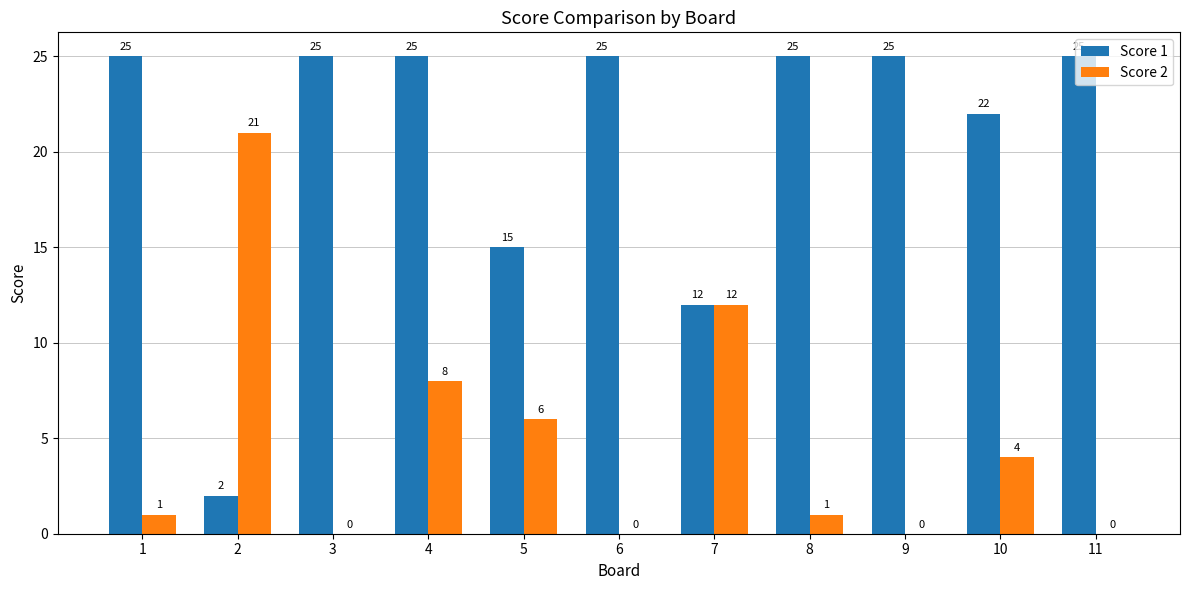

Is the value of Score 2 at 2 greater than the value of Score 1 at 4?

No